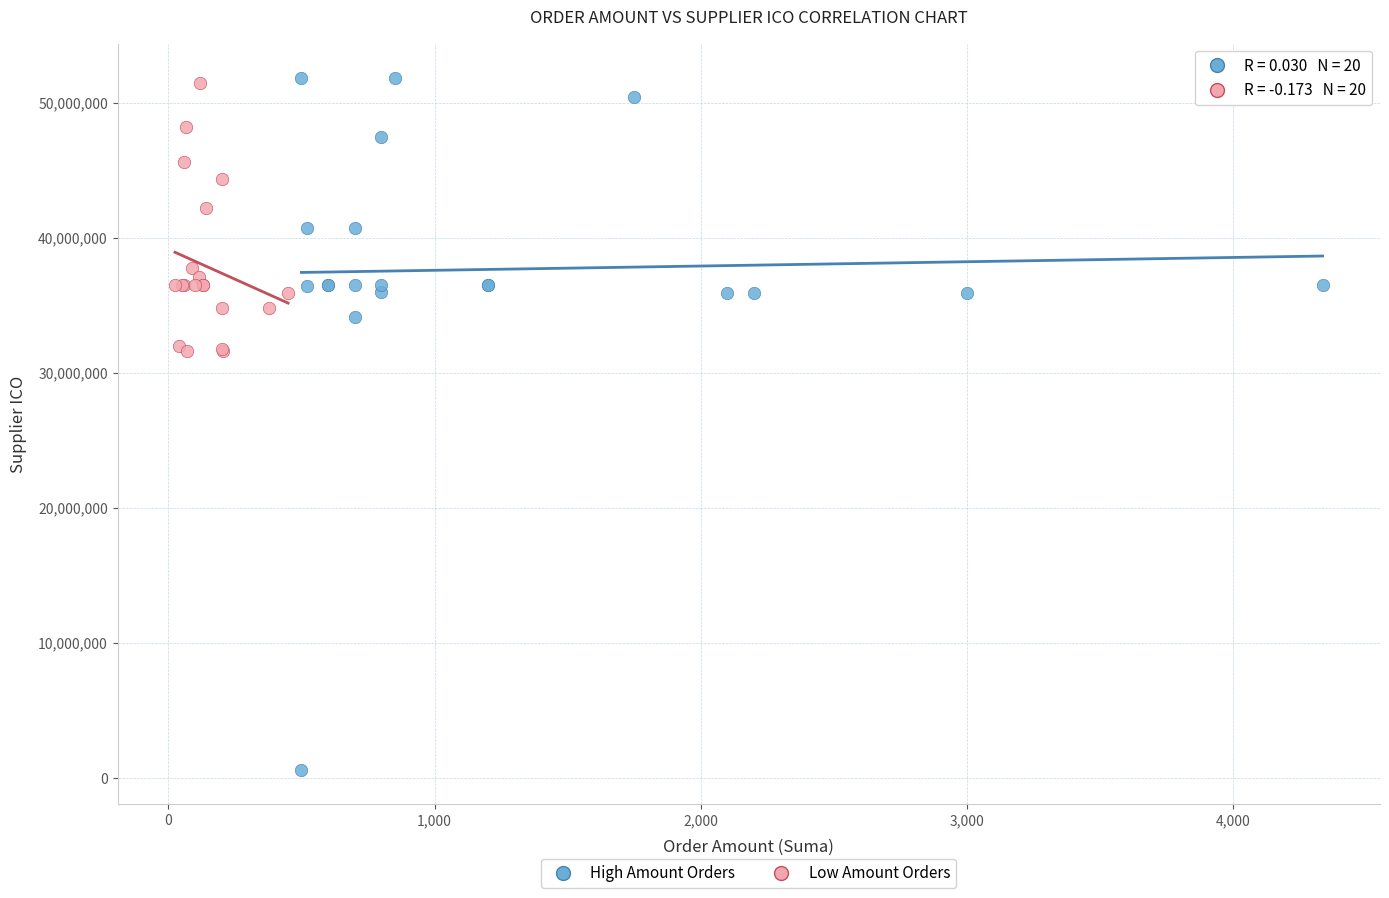

Which series contains the lowest Y value?

High Amount Orders